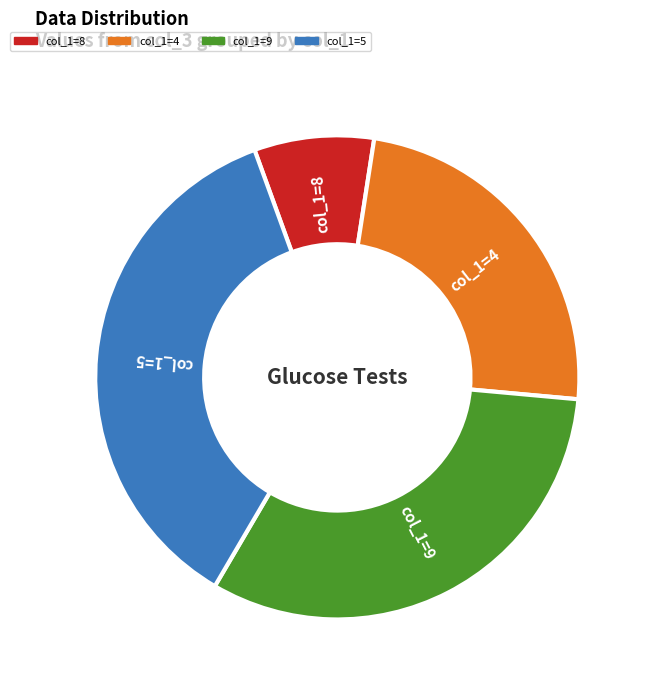

Does any single category account for the majority?

No